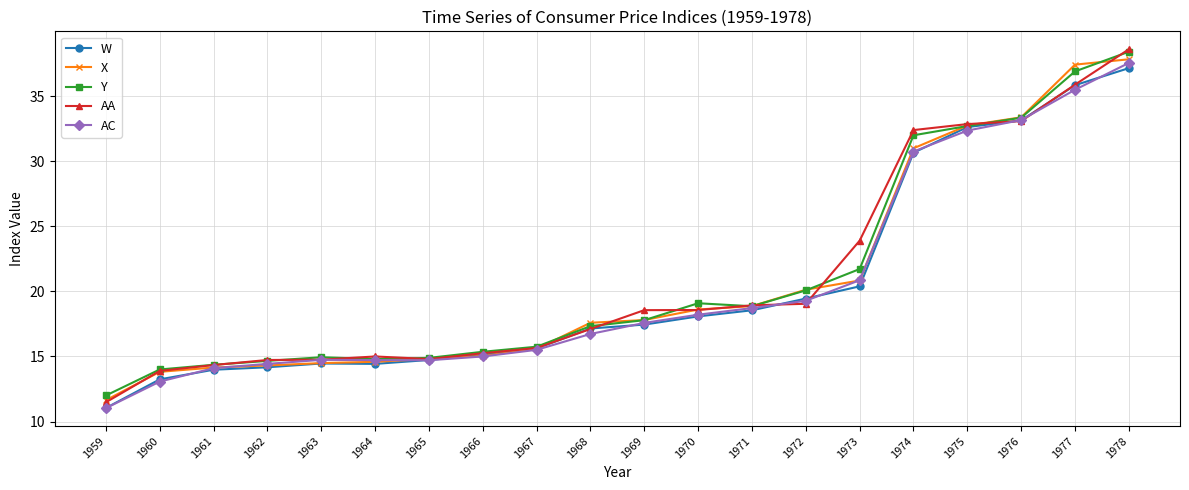

Which series has the widest spread of values?

AA